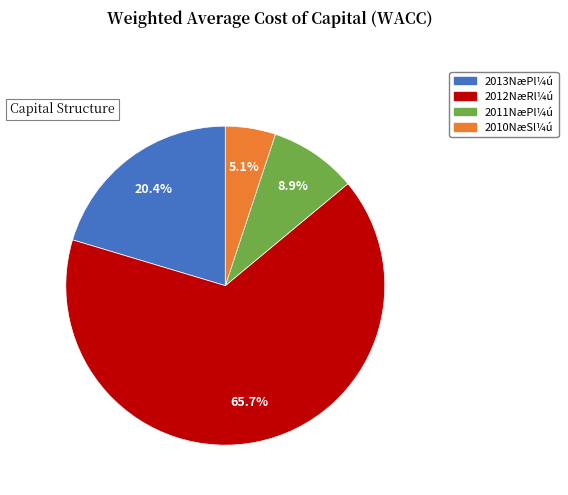

Is there any slice that represents more than half of the pie?

Yes